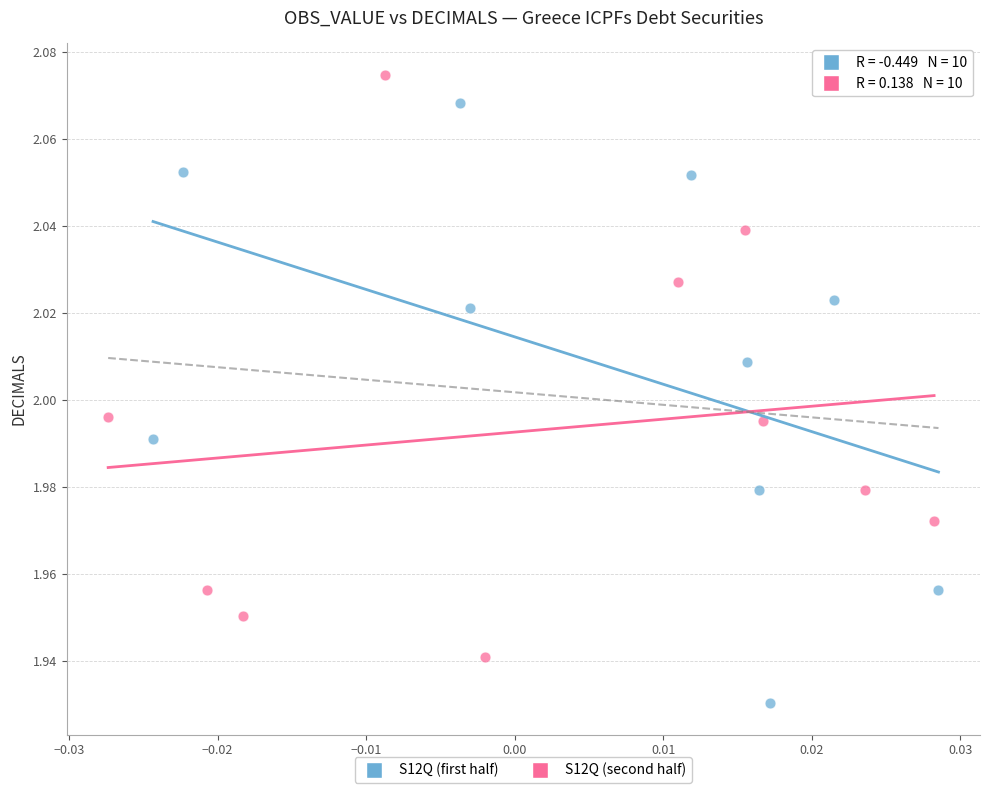

Which series reaches the minimum Y coordinate?

S12Q (first half)